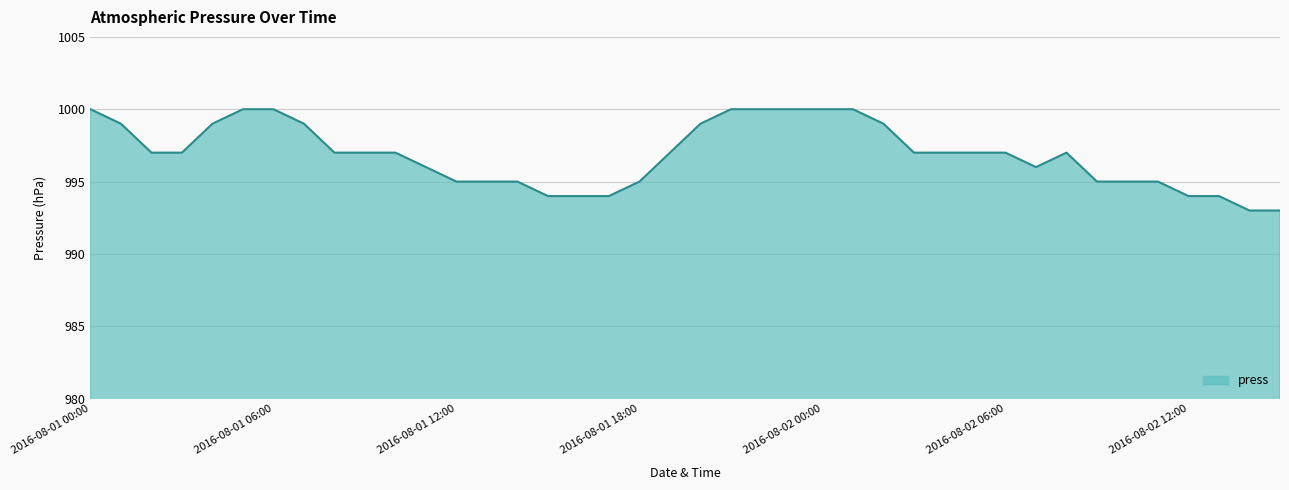

What is the difference between the maximum and minimum values?

7